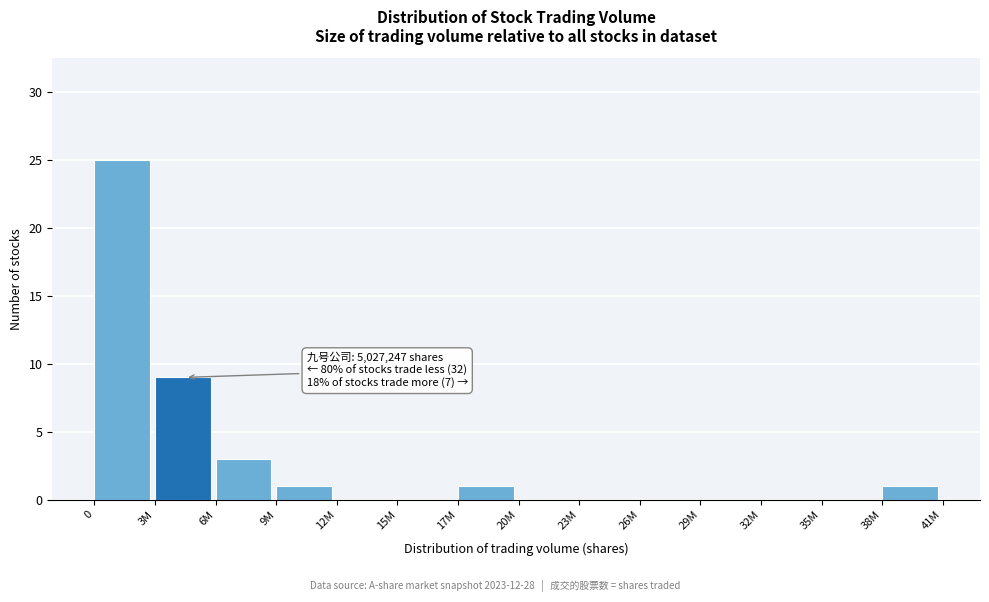

Reading right to left, extract all data points from this chart.

38M=1	35M=0	32M=0	29M=0	26M=0	23M=0	20M=0	17M=1	15M=0	12M=0	9M=1	6M=3	3M=9	0=25